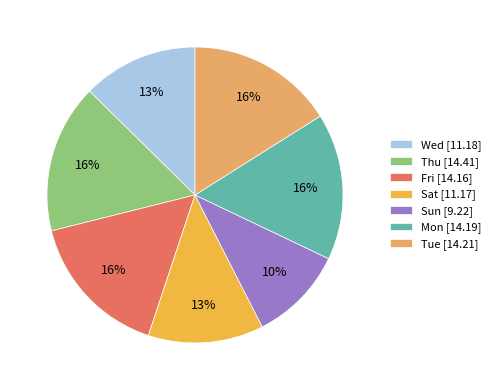

Which category has the smallest portion of the pie?

Sun